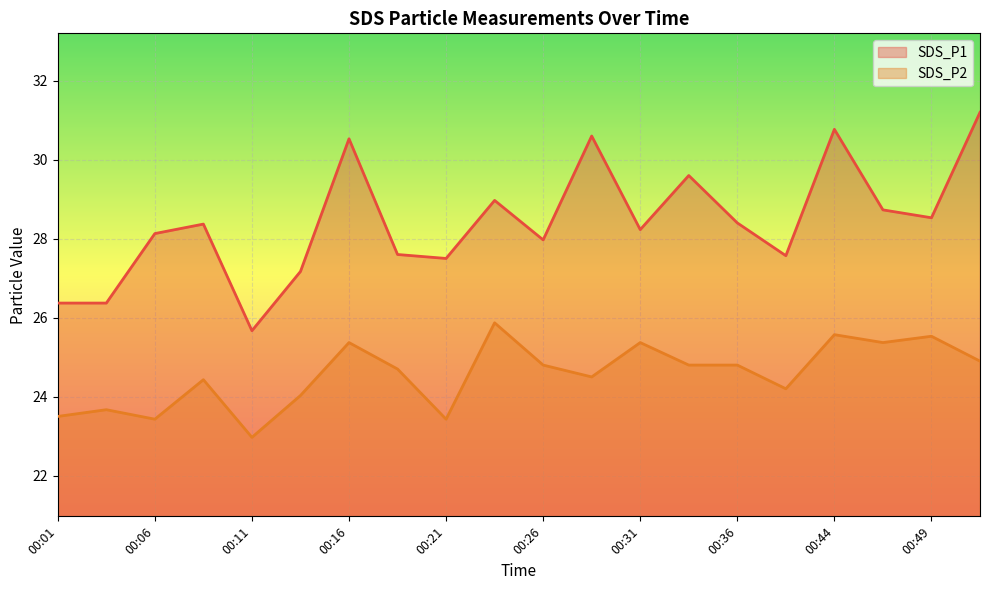

What is the value of the SDS_P1 point at the 14th from the left?

29.6